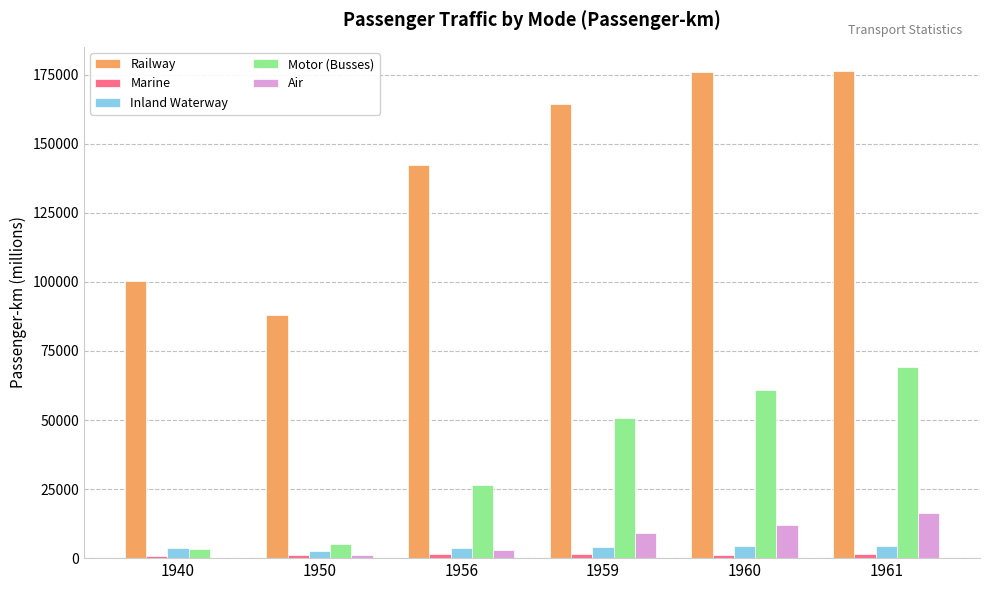

How many data points does each series have?

6